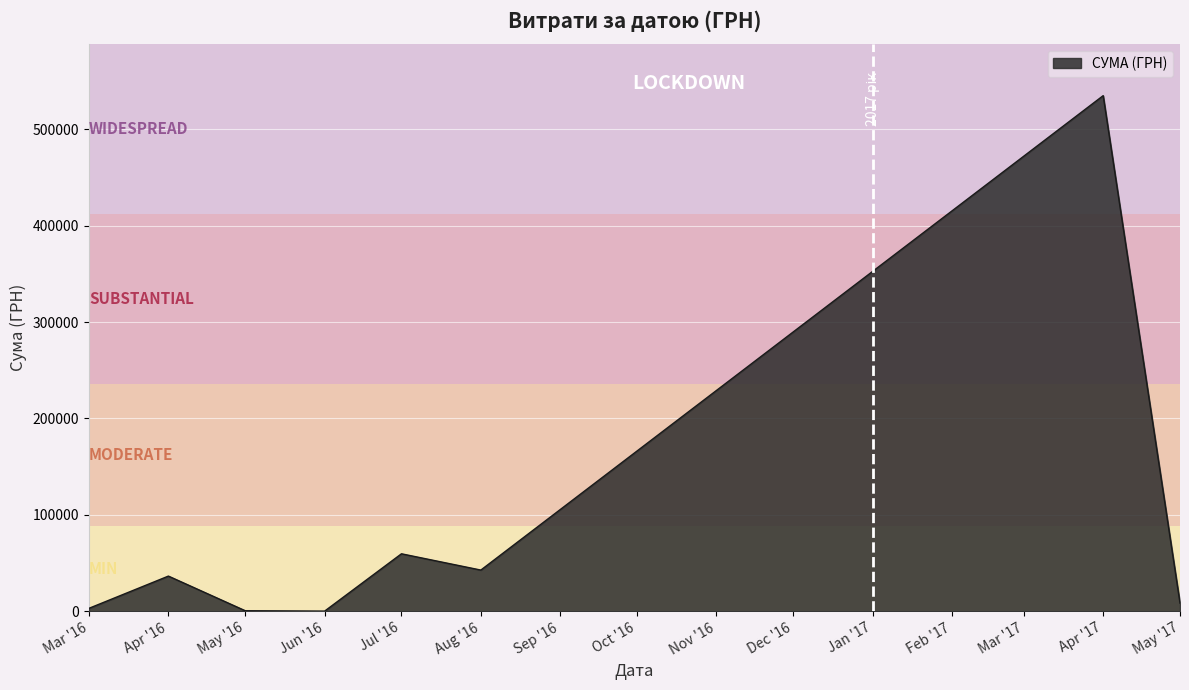

The value at Apr '16 is 36387.9. True or false?

True